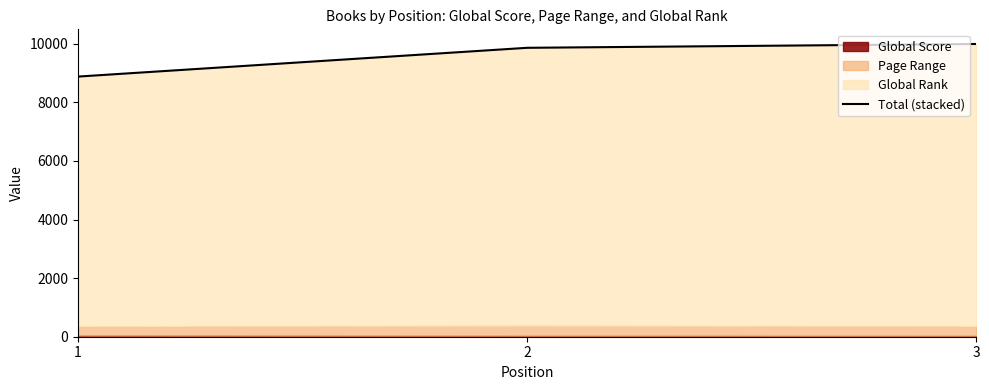

What is the difference between the second highest and minimum values?

982